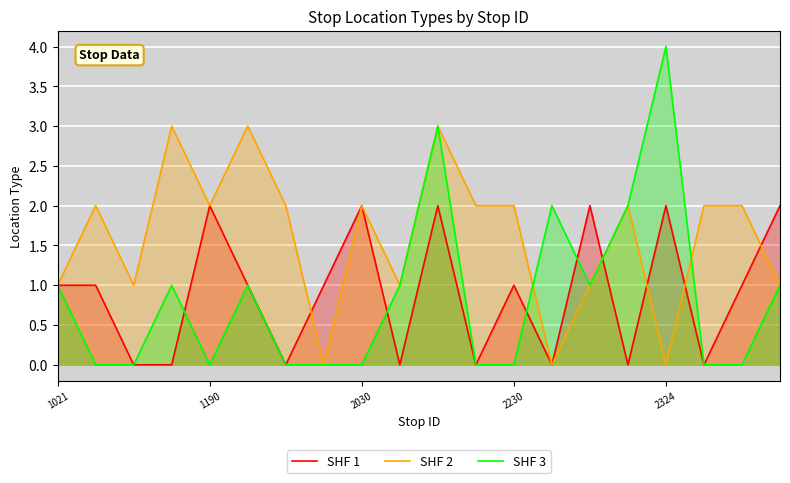

The value of SHF 1 at 18 is 1. True or false?

False